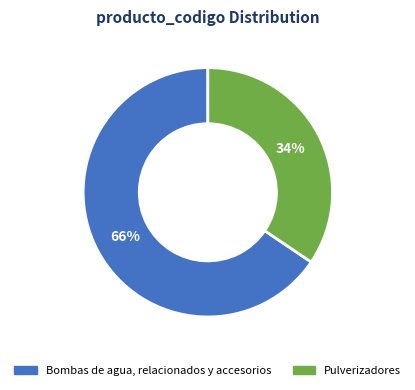

Which has a higher value, Pulverizadores or Bombas de agua, relacionados y accesorios?

Bombas de agua, relacionados y accesorios